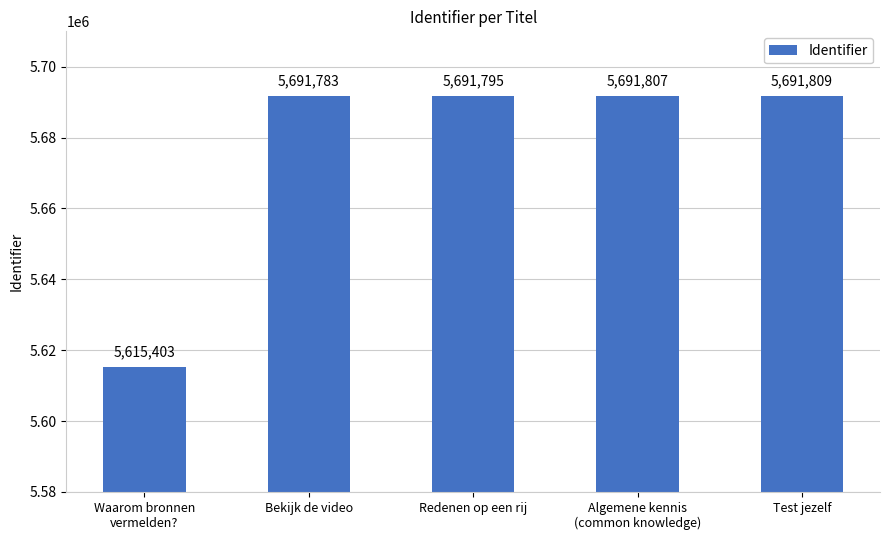

What is the minimum value shown in the chart?

5615403